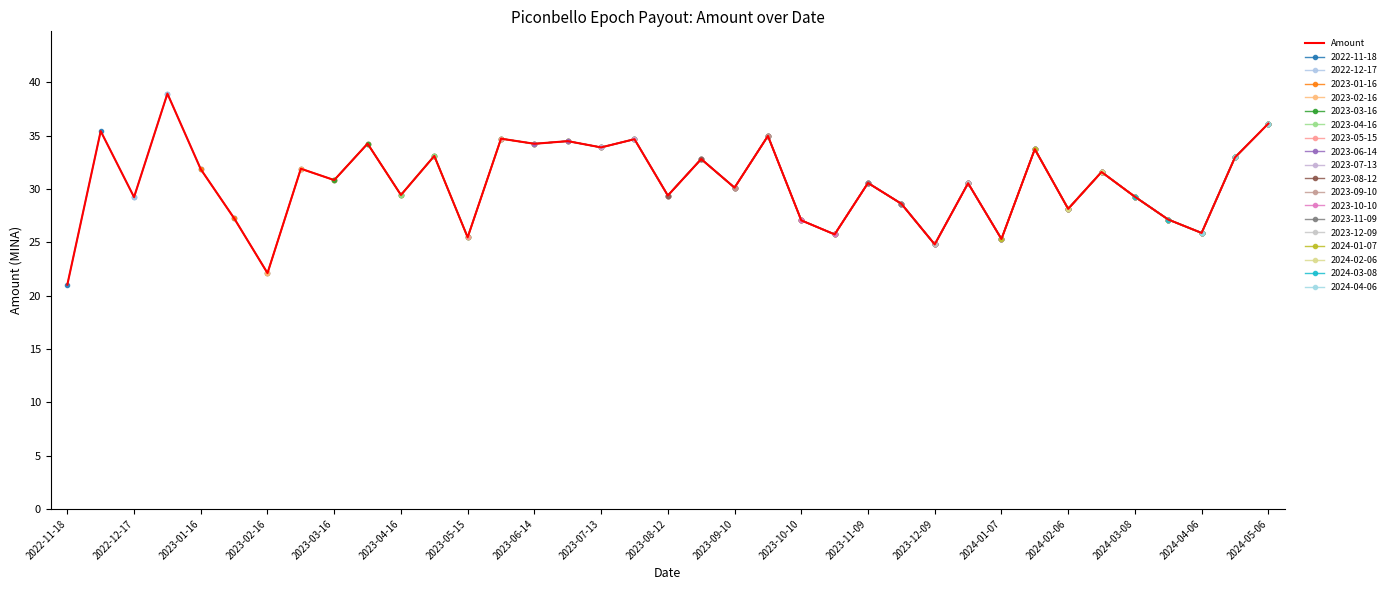

At which category does the chart reach its minimum across all series?

2022-11-18